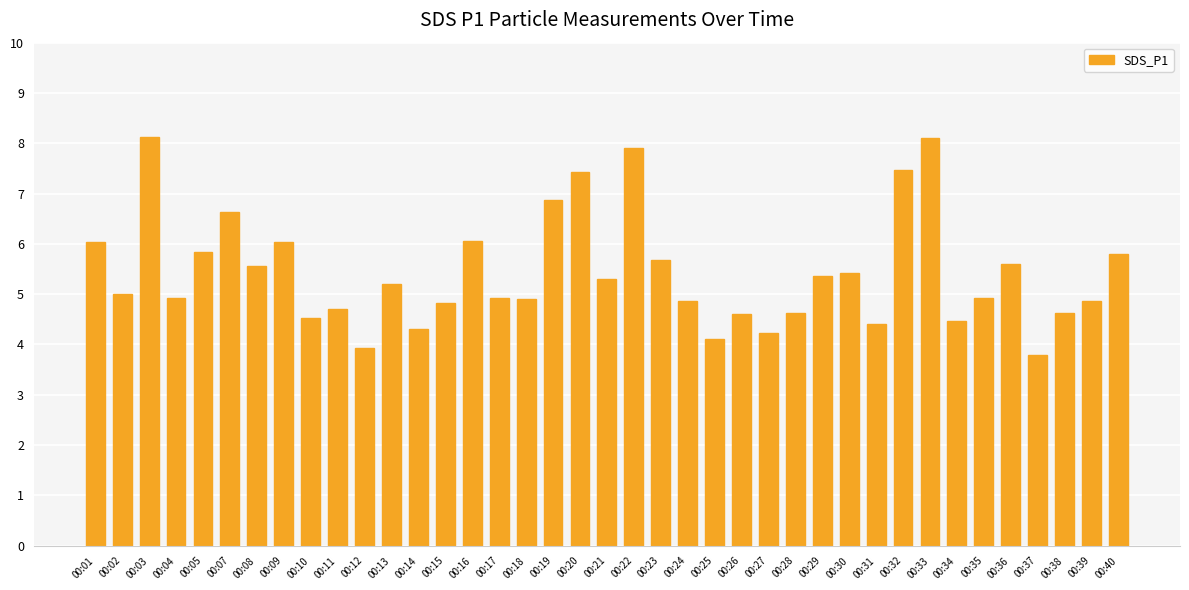

What is the maximum value shown in the chart?

8.1